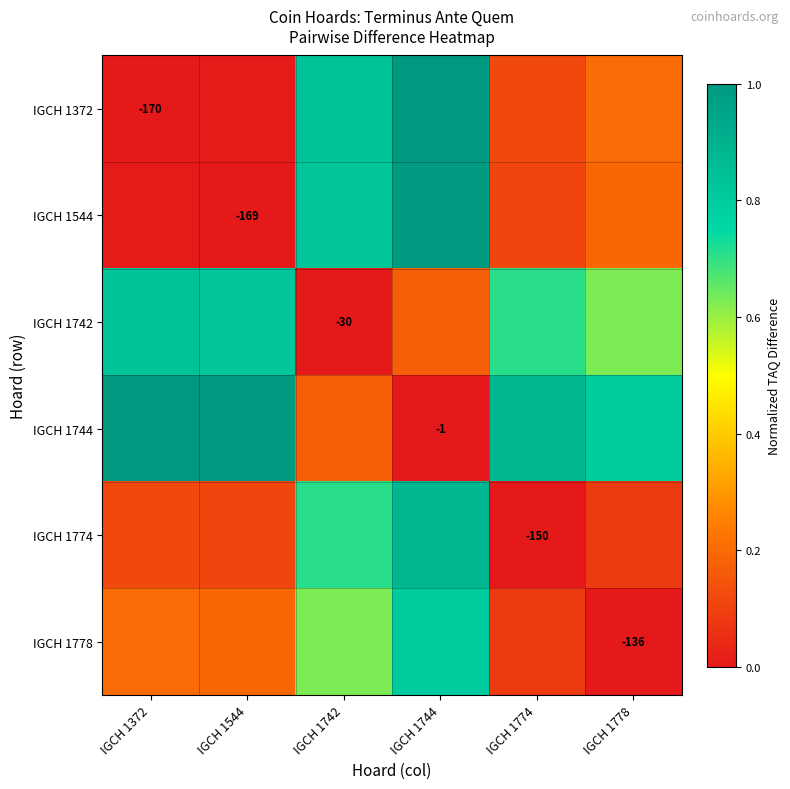

The value of IGCH 1778 at IGCH 1742 is 1.0. True or false?

False